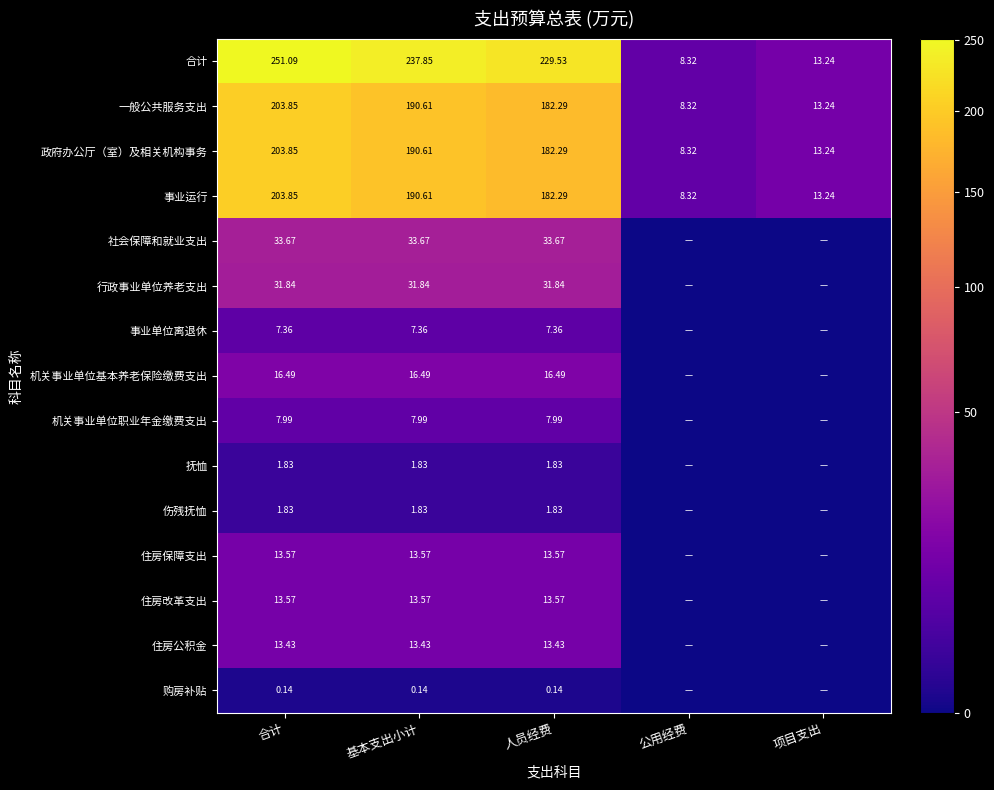

What is the total value across all series at 公用经费?

33.3